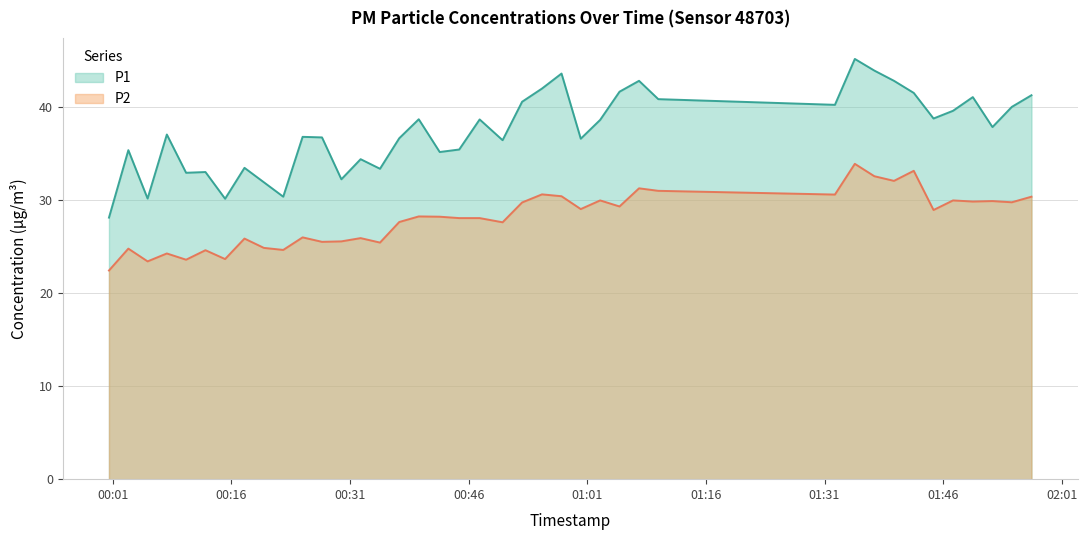

How many series are shown in this chart?

2